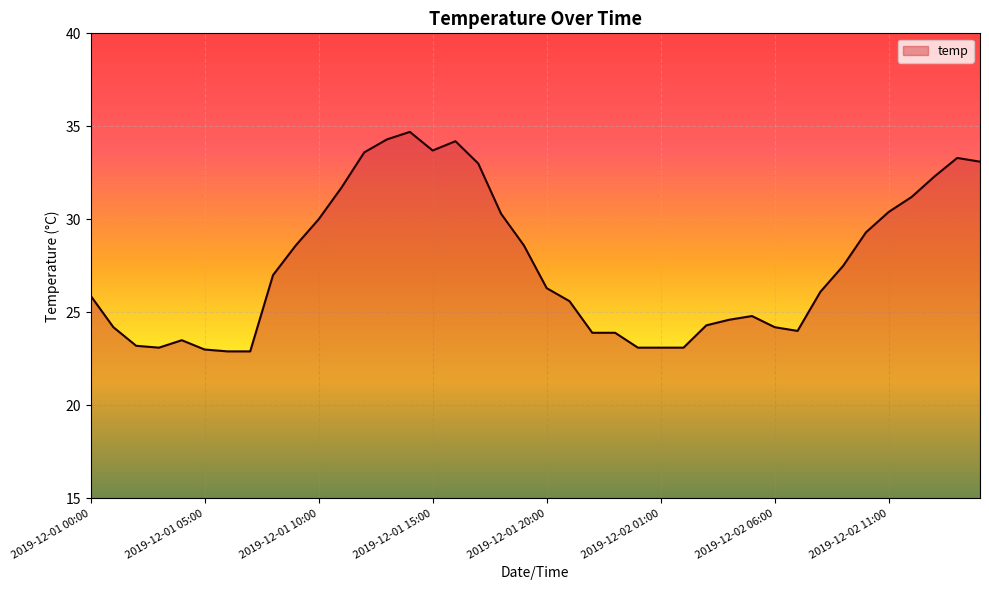

Does the chart display data point markers on the line(s)?

No